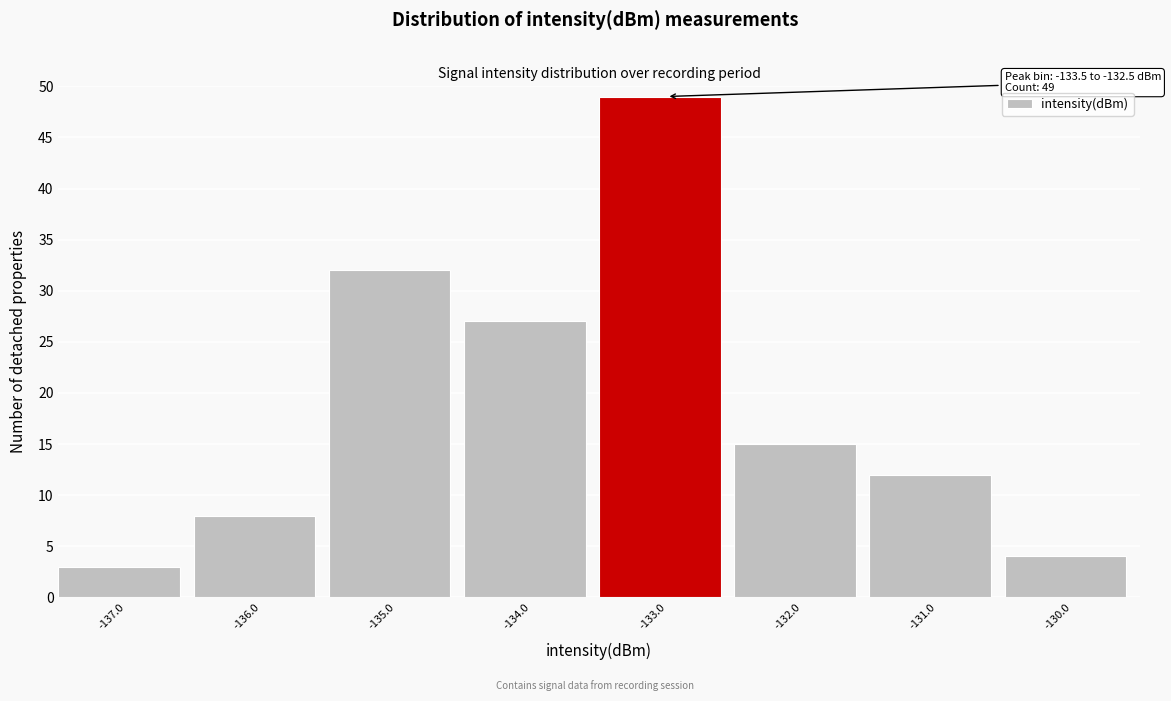

Over which range of the x-axis is the bar tallest?

-133.5 to -132.5